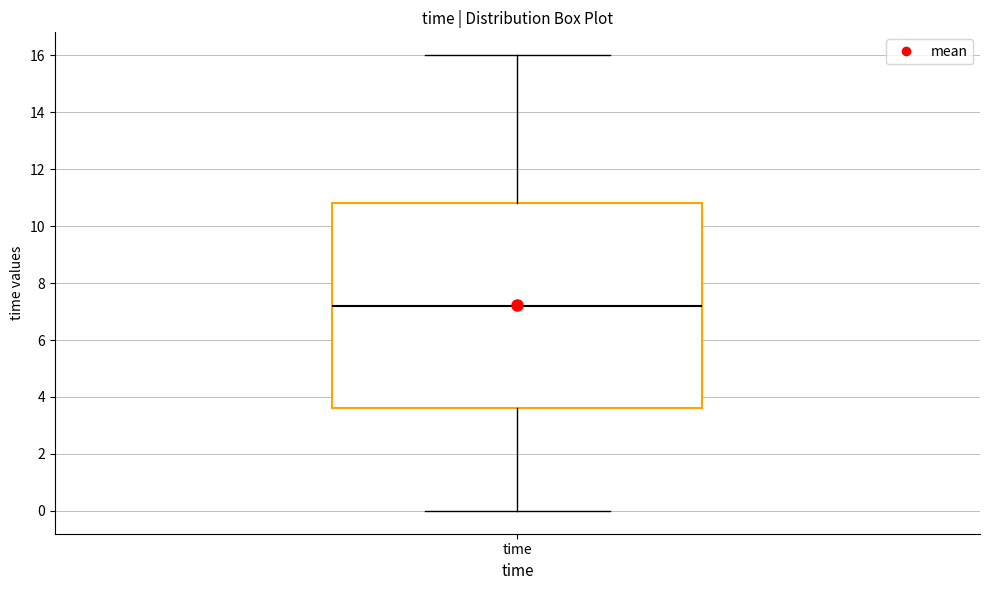

Transcribe this box plot: give where the median line is, the range the box spans, and where the two whiskers end, as read against the y-axis. The values are not printed on the chart, so give them approximately, as read against the axis.

median 7.2, box 3.6 to 10.8, whiskers 0.0 to 16.0